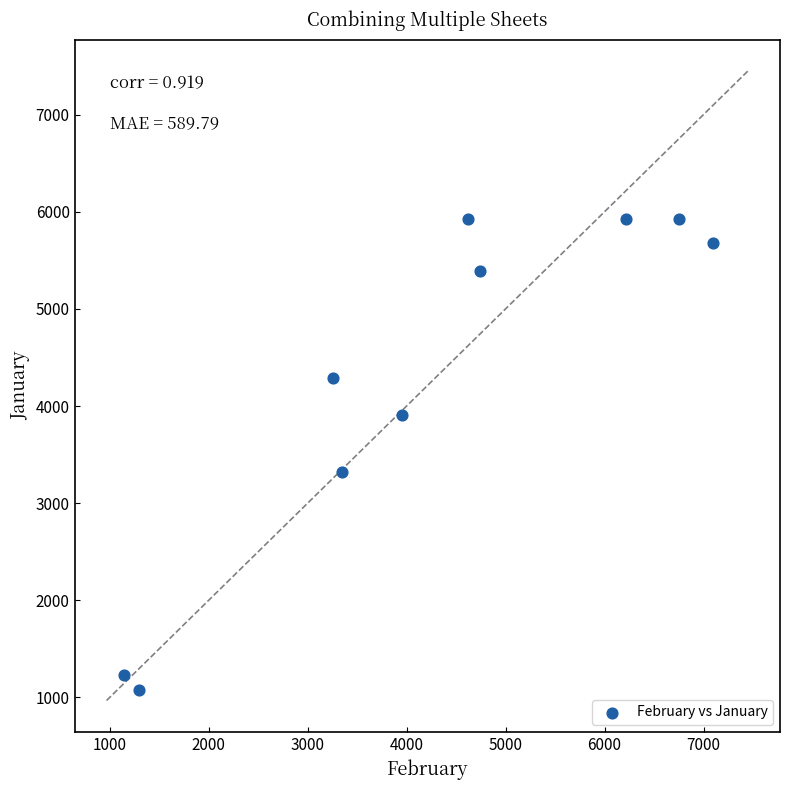

What is the range of X values (max minus min)?

5945.7